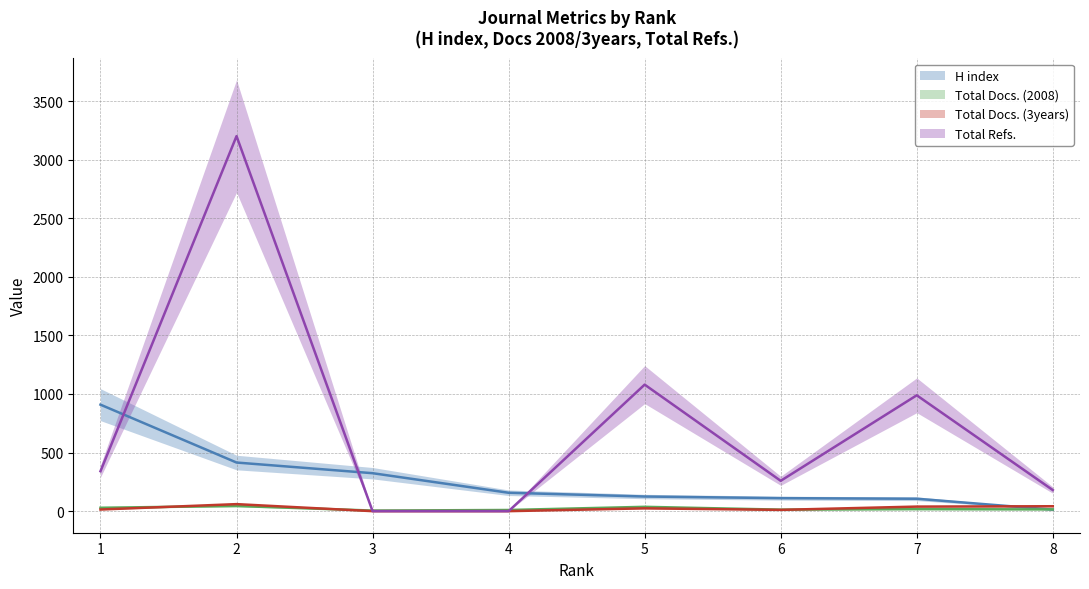

Reading left to right, list all the values displayed in this chart.

H index: 909	415	324	157	125	111	106	13
Total Docs. (2008): 29	44	5	10	37	13	17	15
Total Docs. (3years): 14	60	0	0	24	11	39	42
Total Refs.: 341	3201	0	0	1080	259	989	180